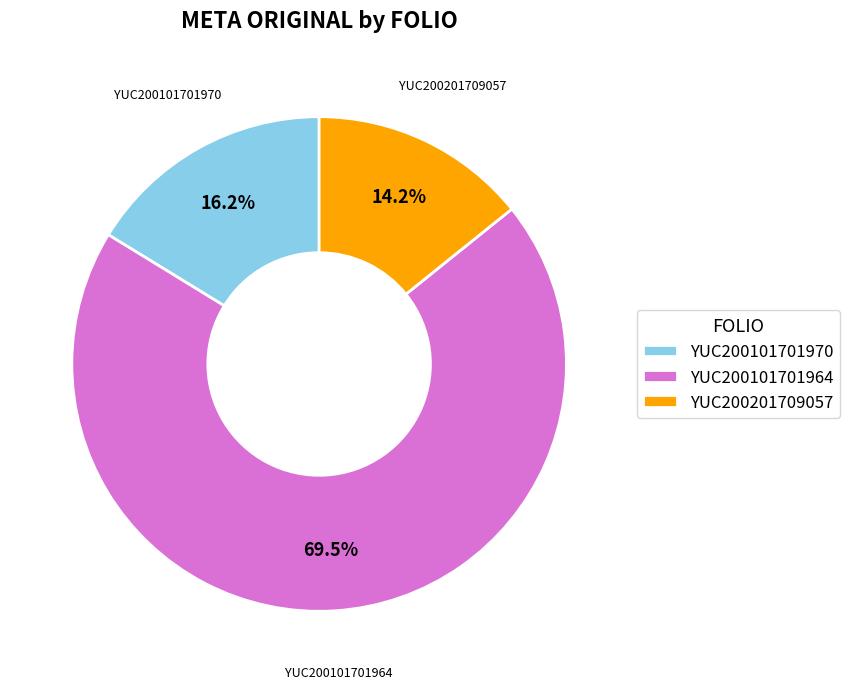

Approximately how many times larger is the value at YUC200101701970 compared to YUC200201709057?

1.1